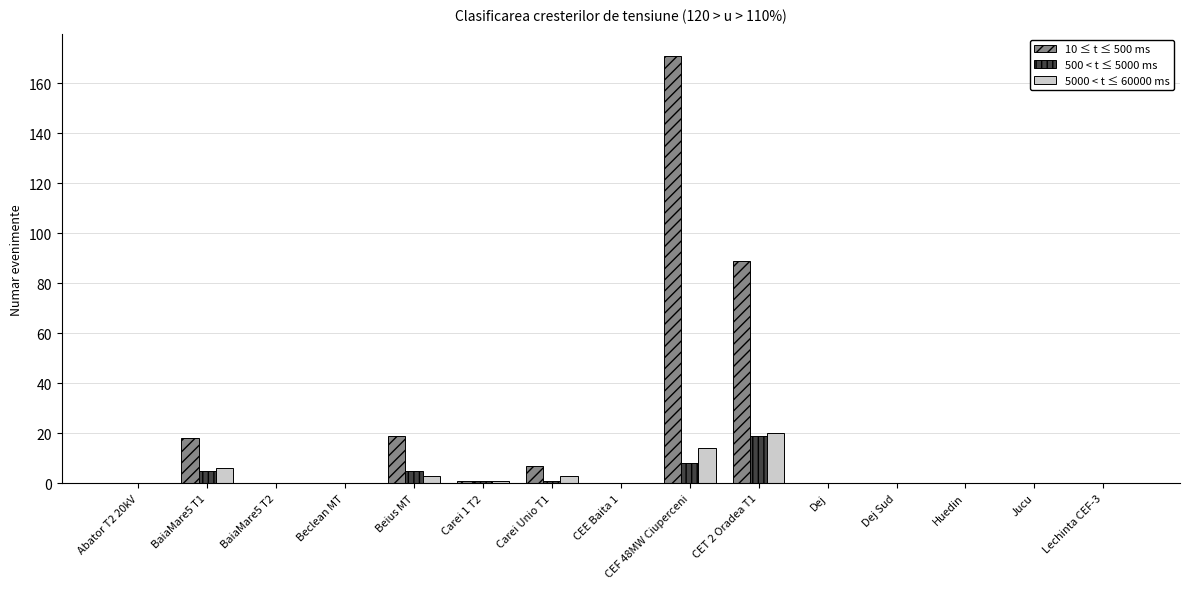

At which category does the chart reach its peak across all series?

CEF 48MW Ciuperceni